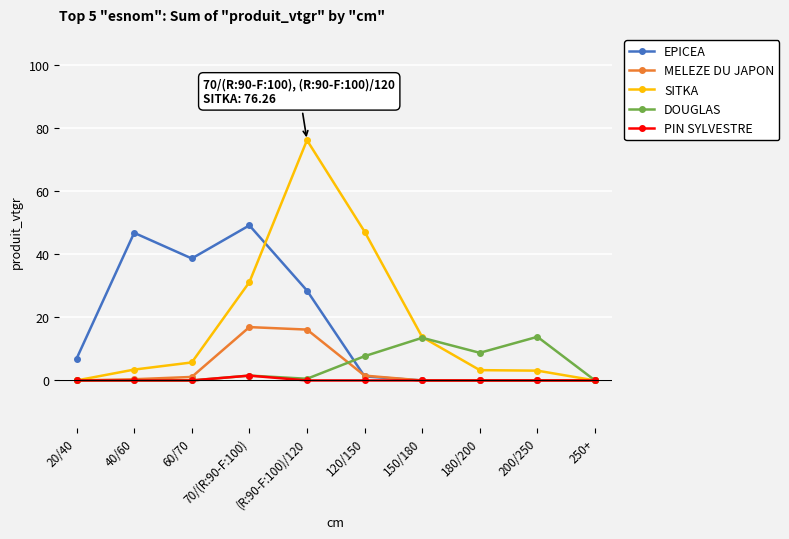

The SITKA series shows 0.0 at 250+. True or false?

True